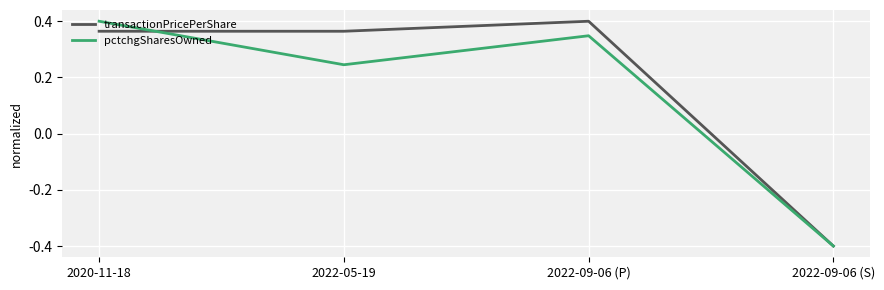

What is the lowest value of the transactionPricePerShare series?

-0.4